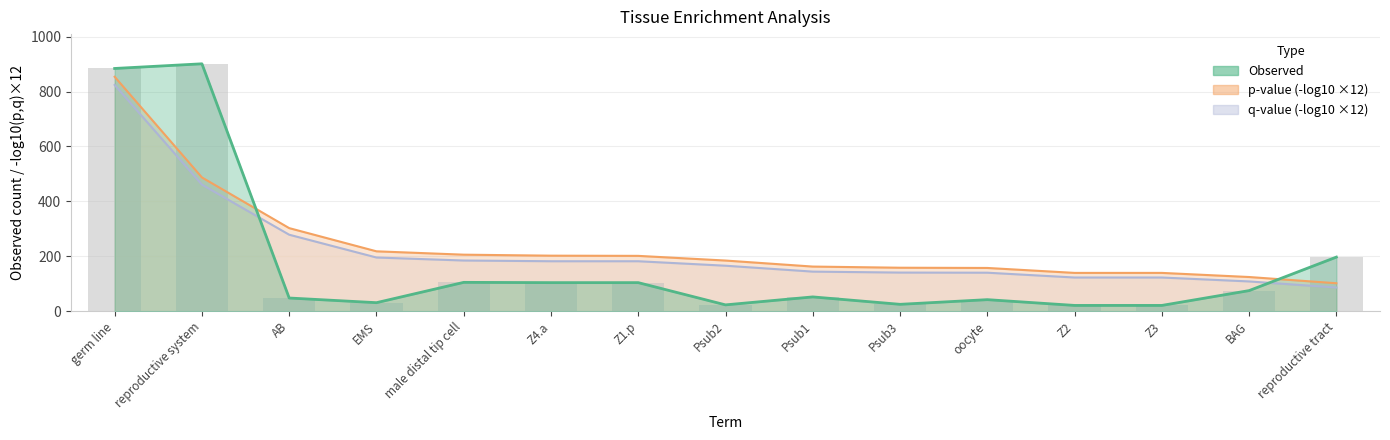

What is the difference between the highest and lowest values at Psub1?

110.5